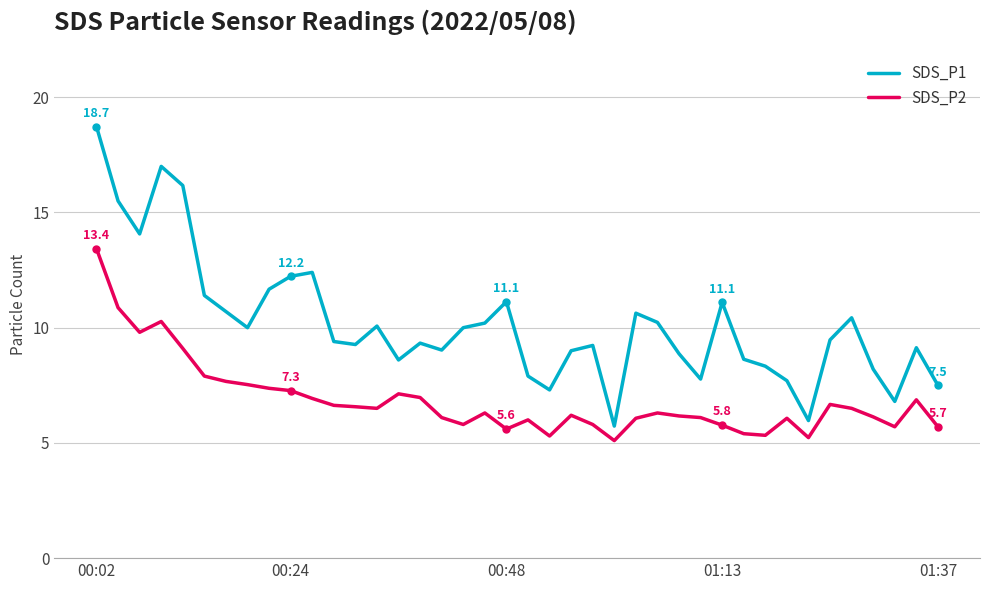

Rank the series by their average value, from lowest to highest.

SDS_P2, SDS_P1